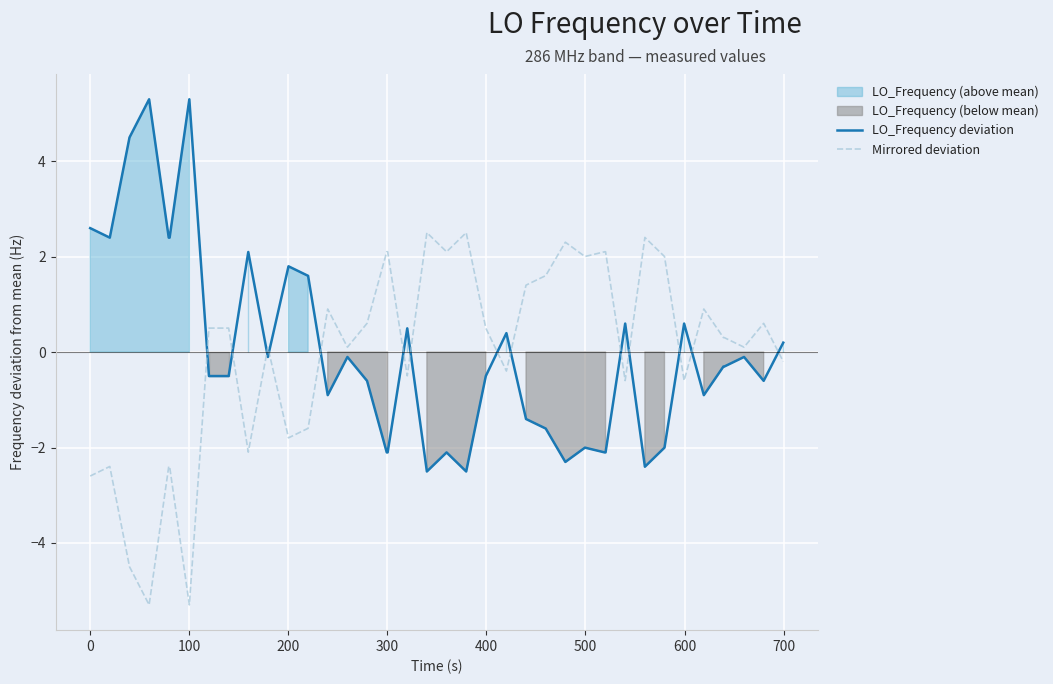

What is the minimum value for Mirrored deviation?

-5.3